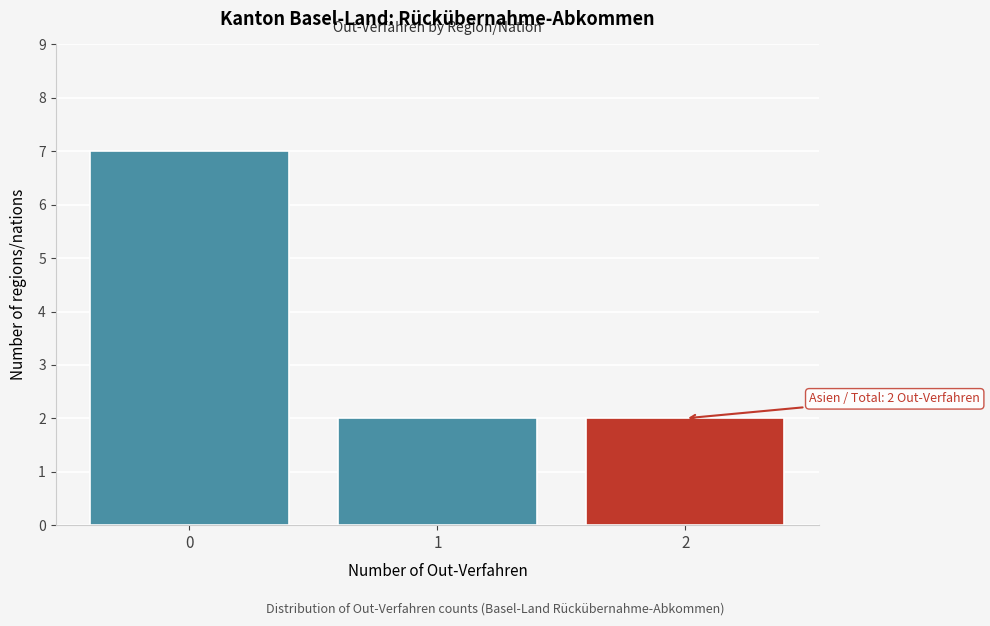

Reading right to left, transcribe all the data shown in this chart.

2=2	1=2	0=7